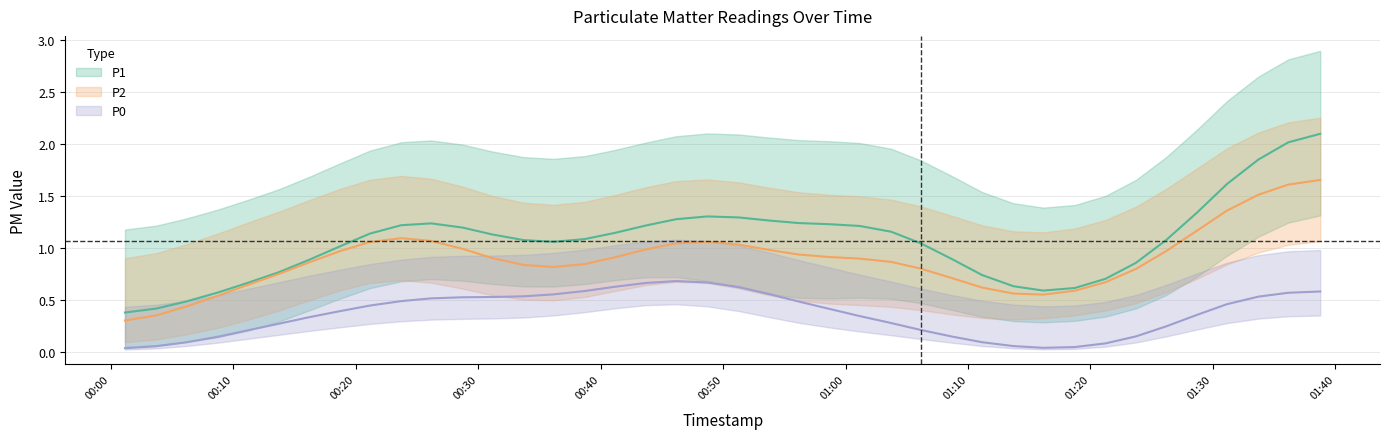

What is the label of the 6th point from the right?

2024-01-27T01:26:11